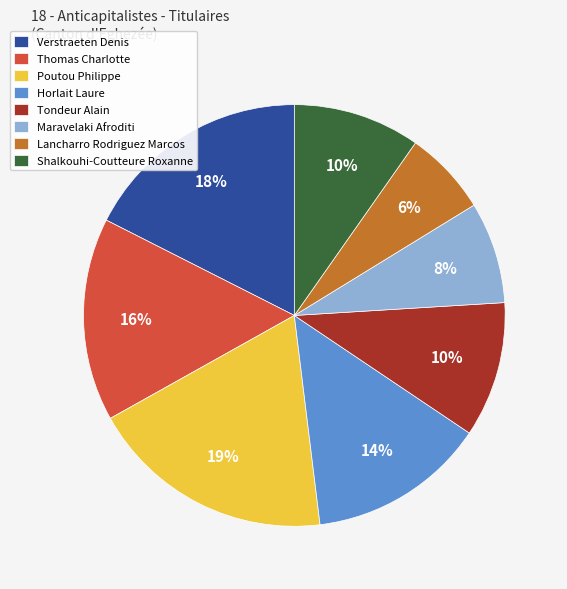

Is Verstraeten Denis the majority of the pie?

No